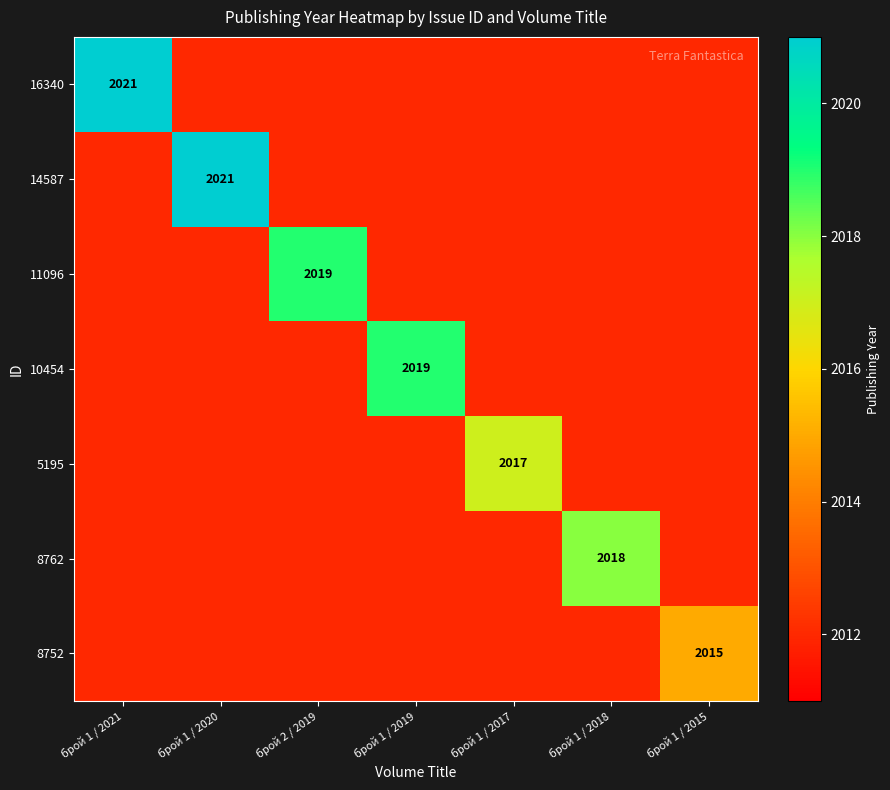

Is the value of 11096 at брой 1 / 2019 greater than the value of 5195 at брой 1 / 2018?

No